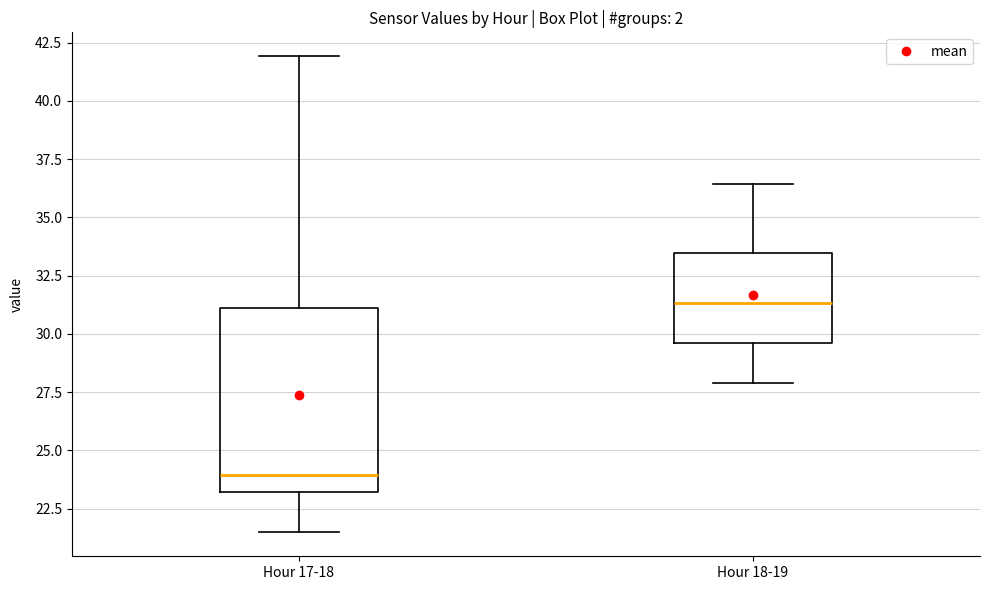

Where does the median line of the box for Hour 17-18 sit on the y-axis? The values are not printed on the chart, so give them approximately, as read against the axis.

24.0